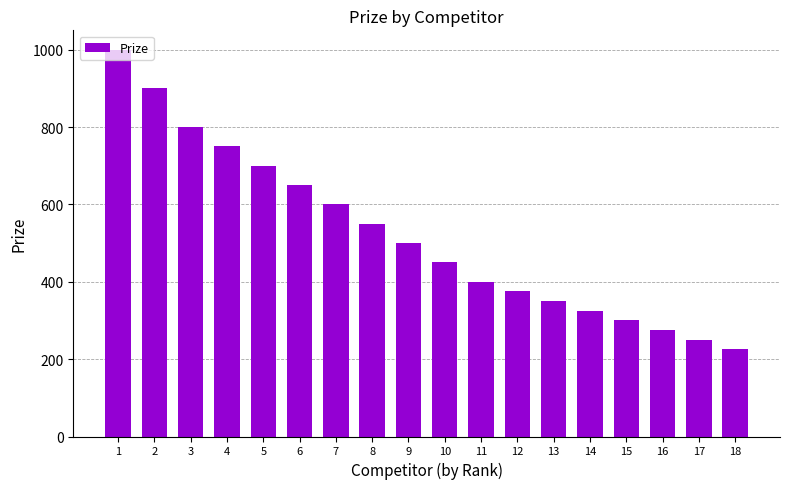

Which has a higher value, 4 or 17?

4